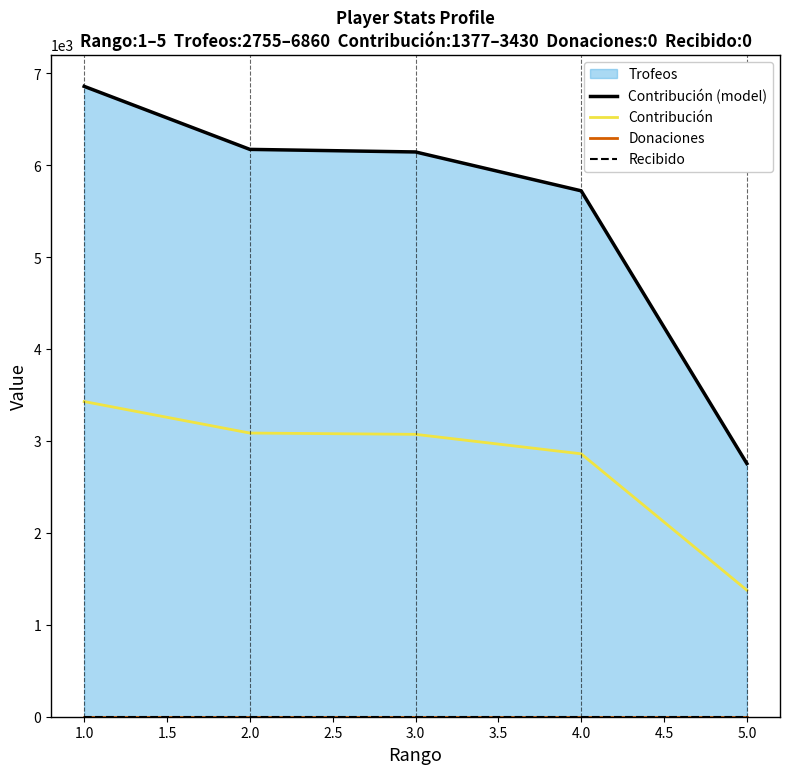

True or false: Recibido and Contribución intersect in this chart.

False